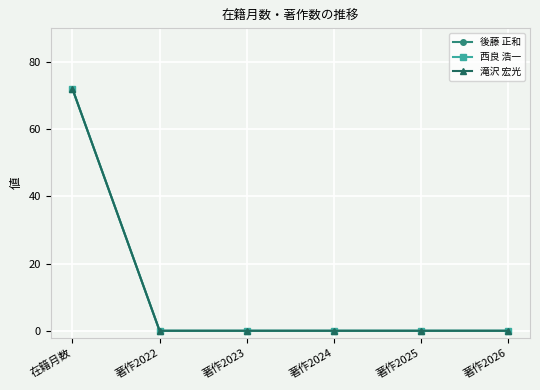

Does the chart display data point markers on the line(s)?

Yes